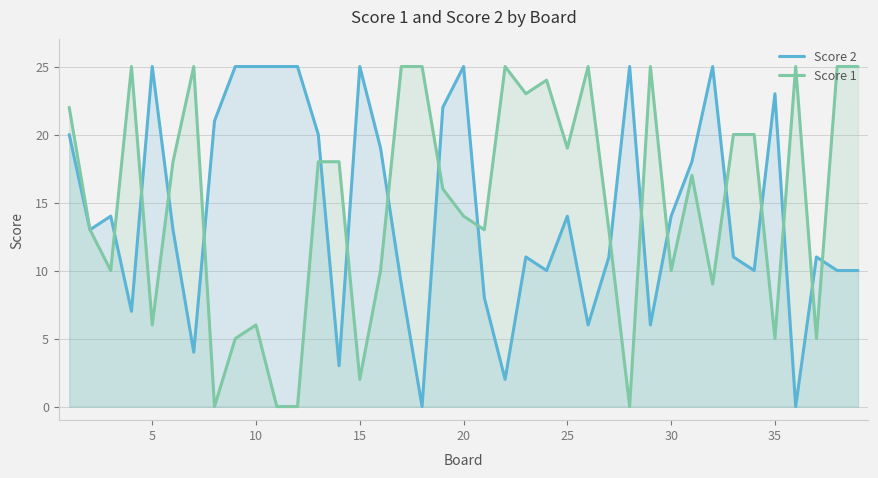

The Score 1 series shows 6 at 10. True or false?

True